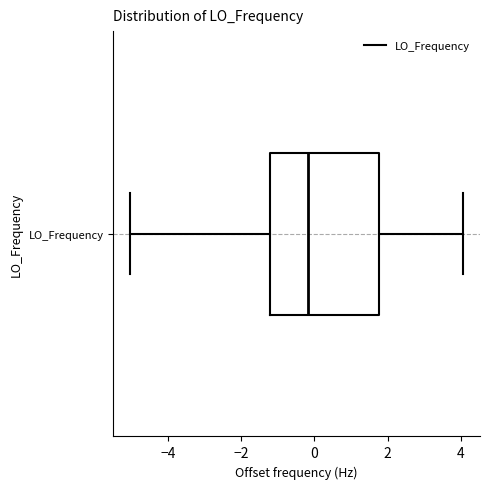

Where does the left whisker of the box for LO_Frequency end on the x-axis? The values are not printed on the chart, so give them approximately, as read against the axis.

-5.0